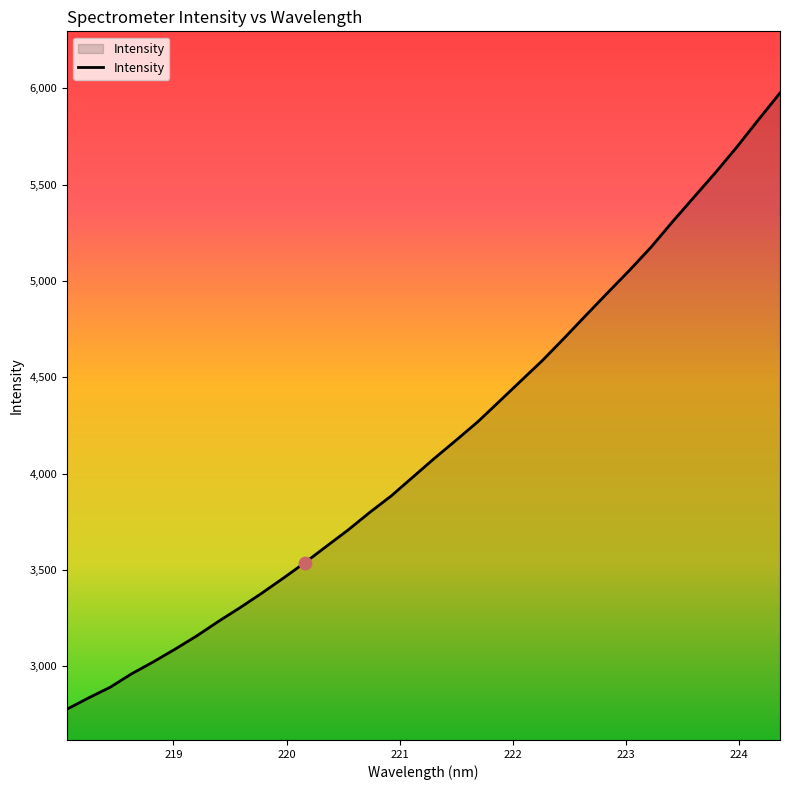

What is the smallest value displayed?

2778.4